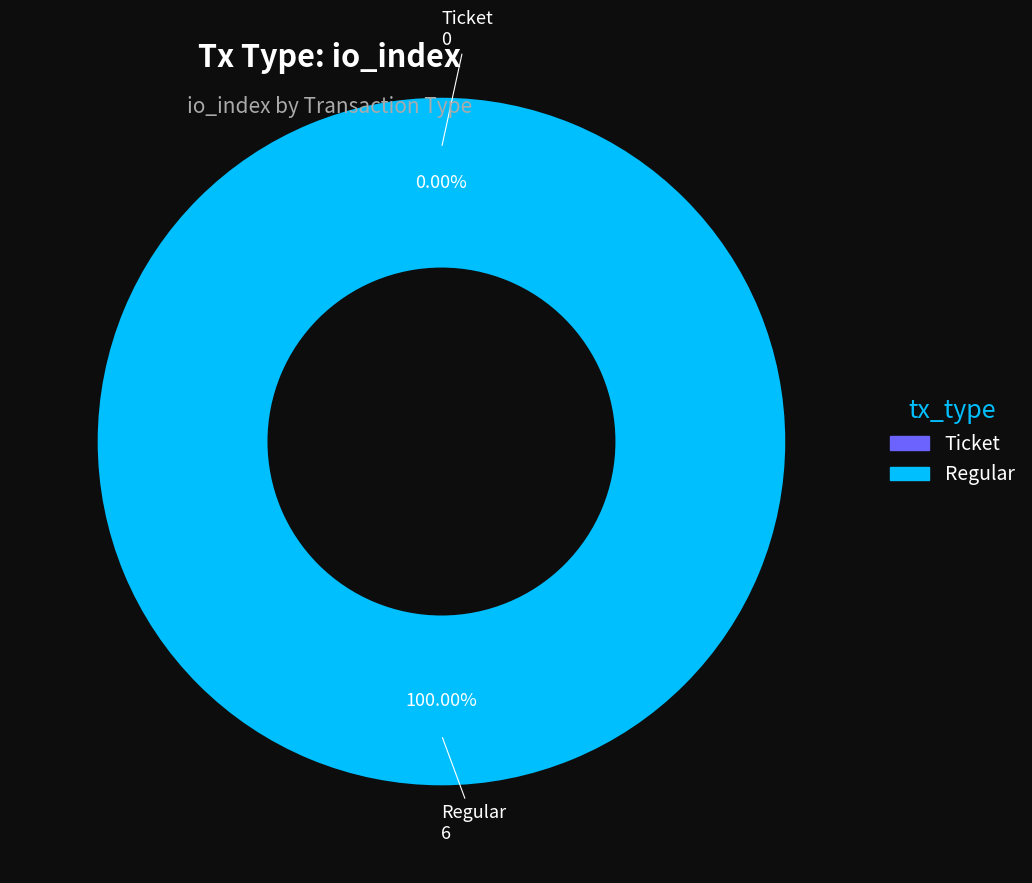

Rank the categories by value from highest to lowest.

Regular, Ticket